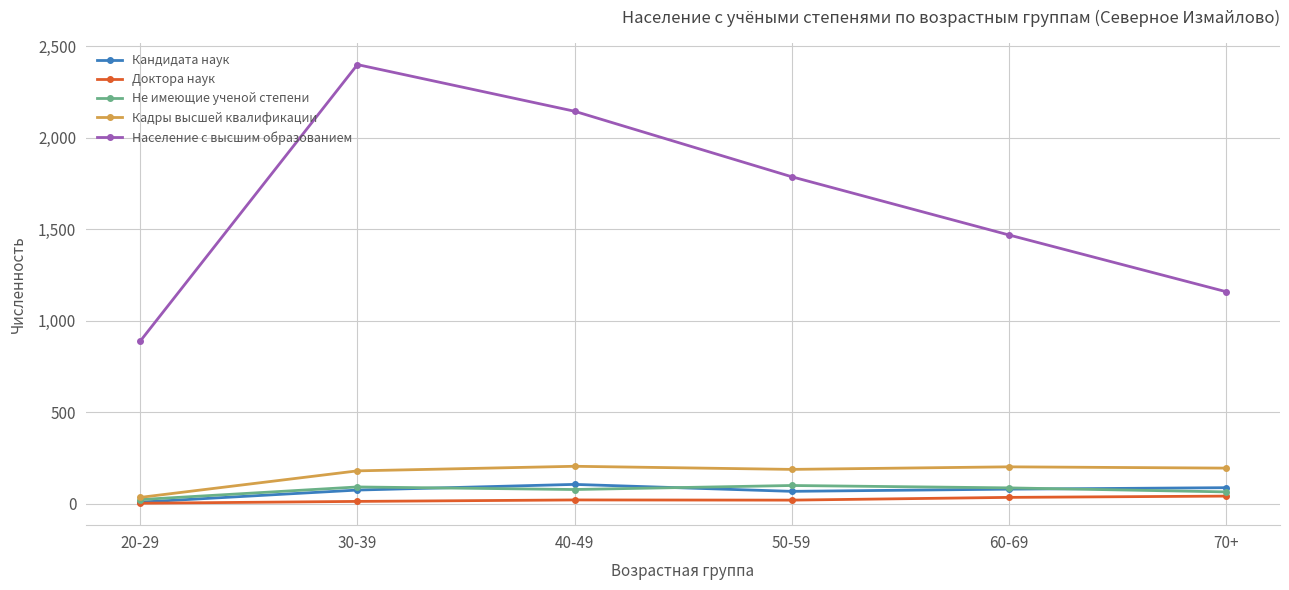

How many data points in Не имеющие ученой степени are less than 87?

3